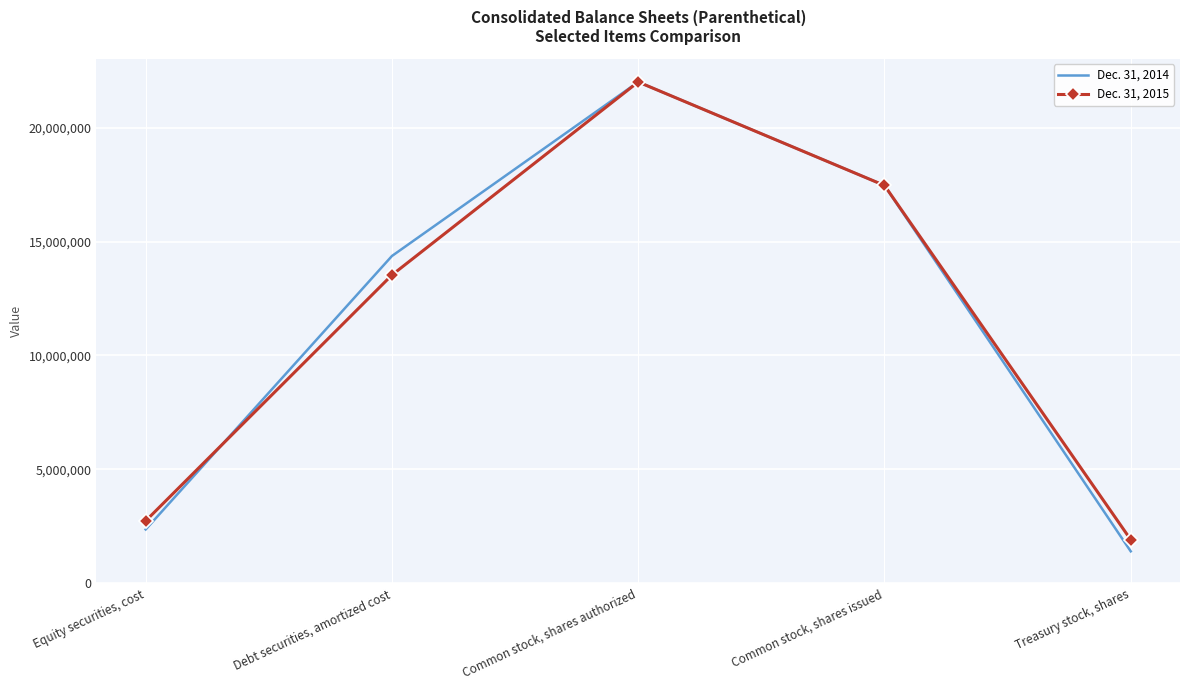

Reading left to right, list all the values displayed in this chart.

Dec. 31, 2014: Equity securities, cost=2366035	Debt securities, amortized cost=14364430	Common stock, shares authorized=22000000	Common stock, shares issued=17459961	Treasury stock, shares=1405638
Dec. 31, 2015: Equity securities, cost=2740984	Debt securities, amortized cost=13529923	Common stock, shares authorized=22000000	Common stock, shares issued=17459961	Treasury stock, shares=1915884